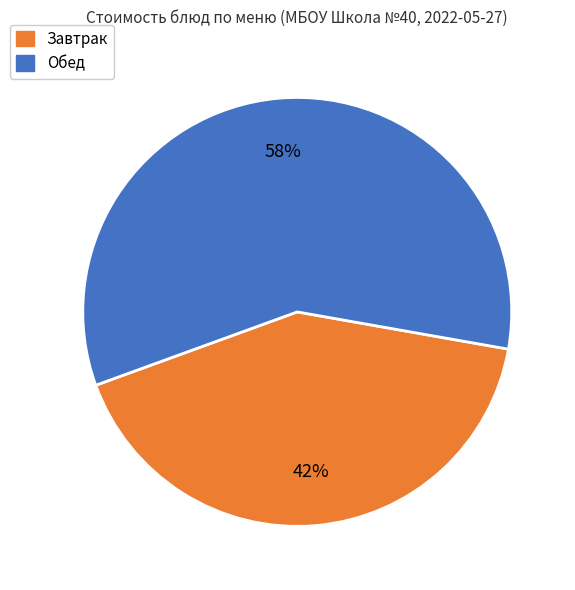

Is there any slice that represents more than half of the pie?

Yes